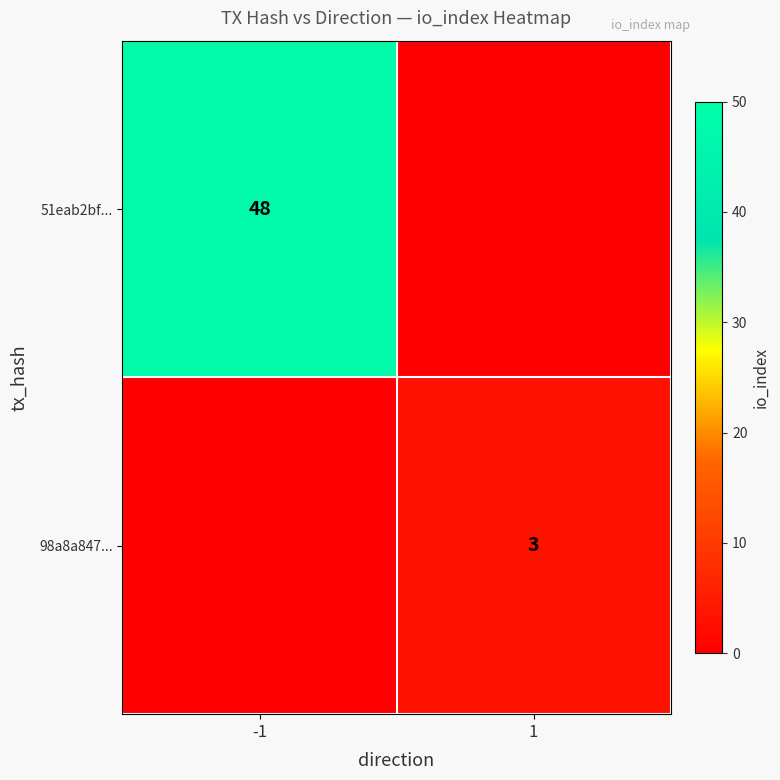

Rank the series at -1 from lowest to highest value.

98a8a847..., 51eab2bf...